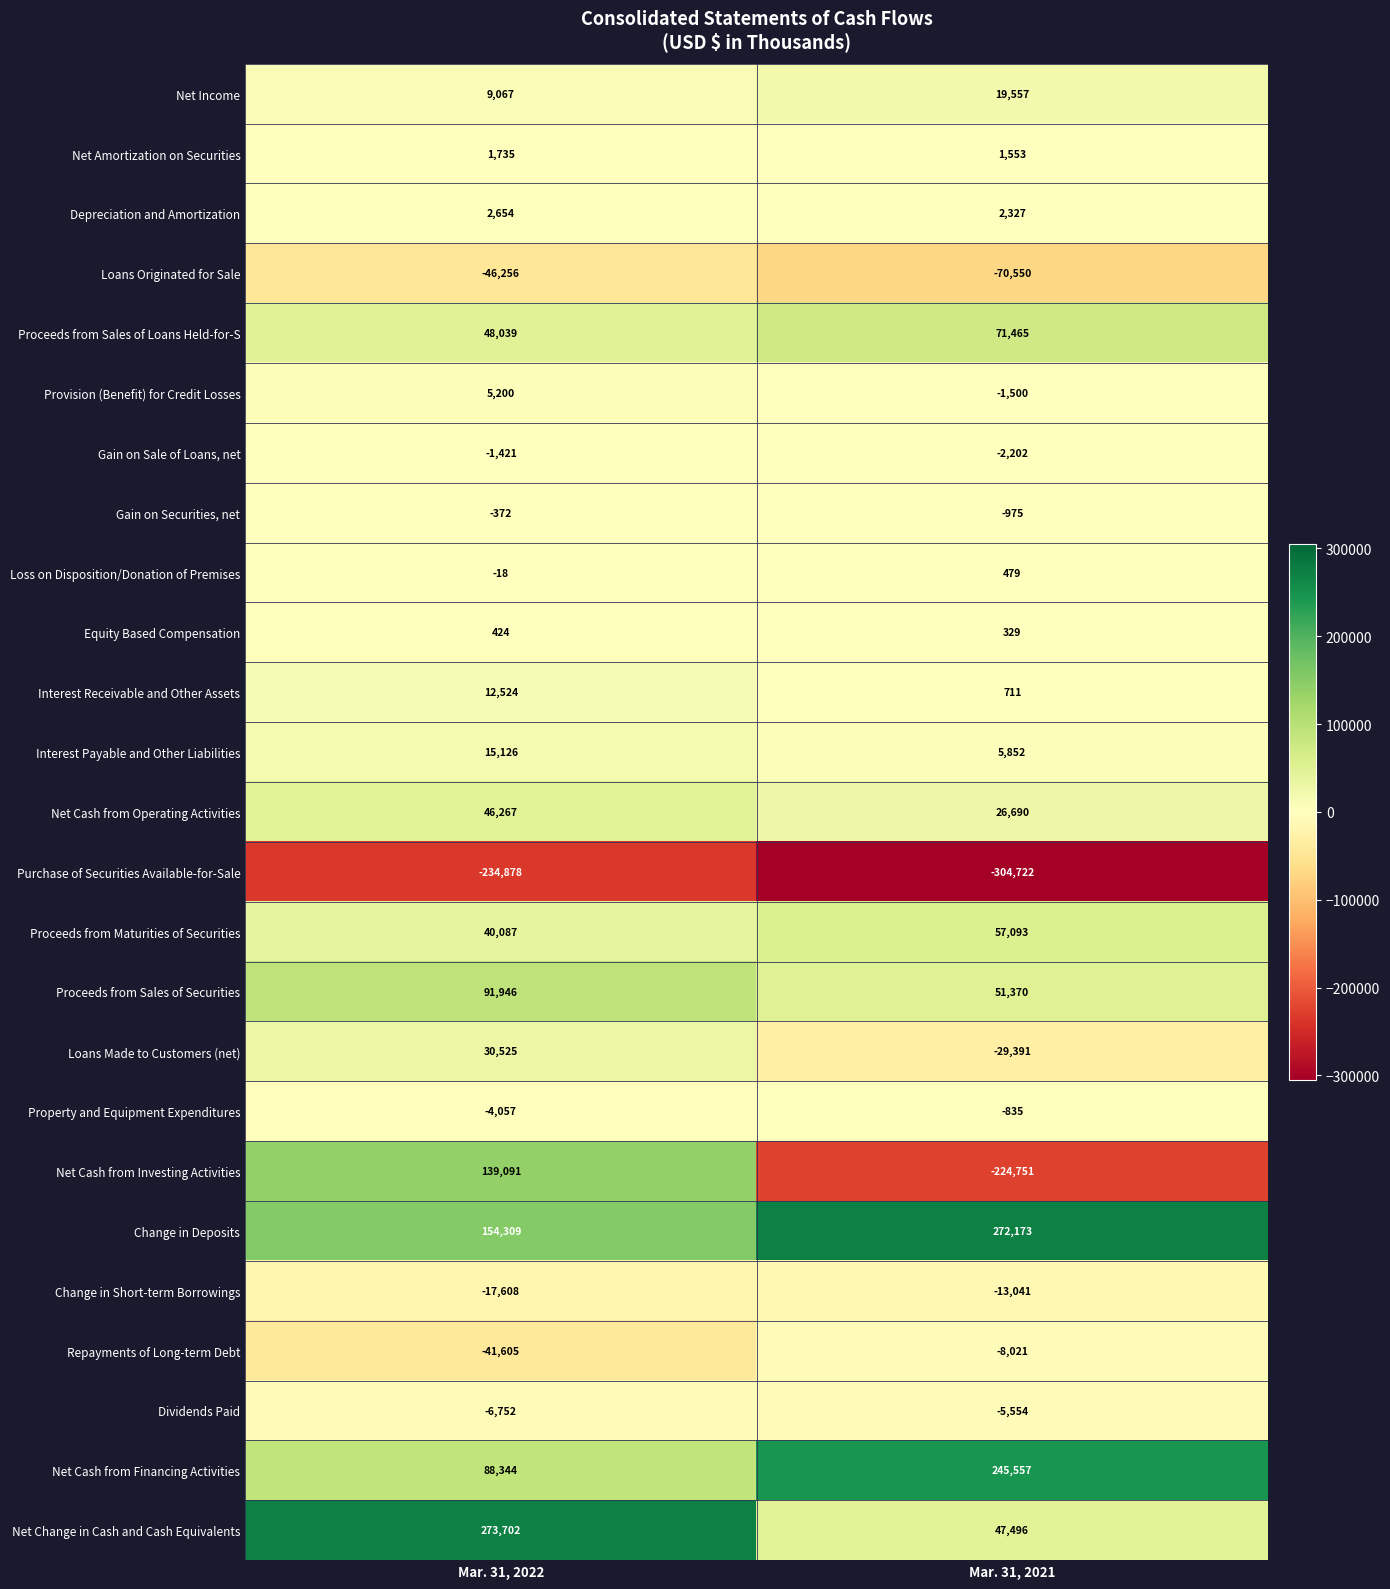

What is the difference between the Gain on Sale of Loans, net values at Mar. 31, 2021 and Mar. 31, 2022?

781